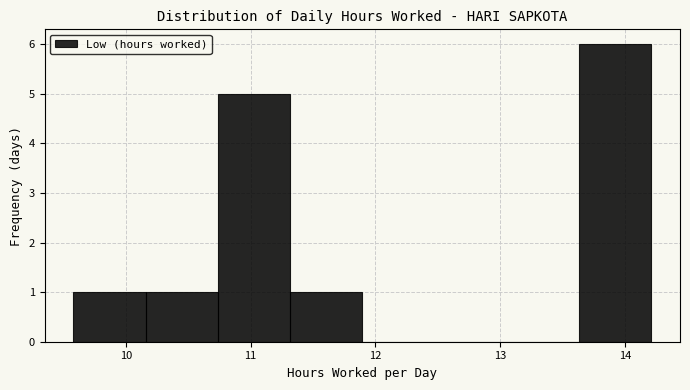

Reading left to right, transcribe this chart: for each bar, give the range it covers on the x-axis and its height. Neither the bar edges nor the heights are printed on the chart, so give them approximately, as read against the axes.

9.6 to 10.2: 1
10.2 to 10.7: 1
10.7 to 11.3: 5
11.3 to 11.9: 1
11.9 to 12.5: 0
12.5 to 13.1: 0
13.1 to 13.6: 0
13.6 to 14.2: 6